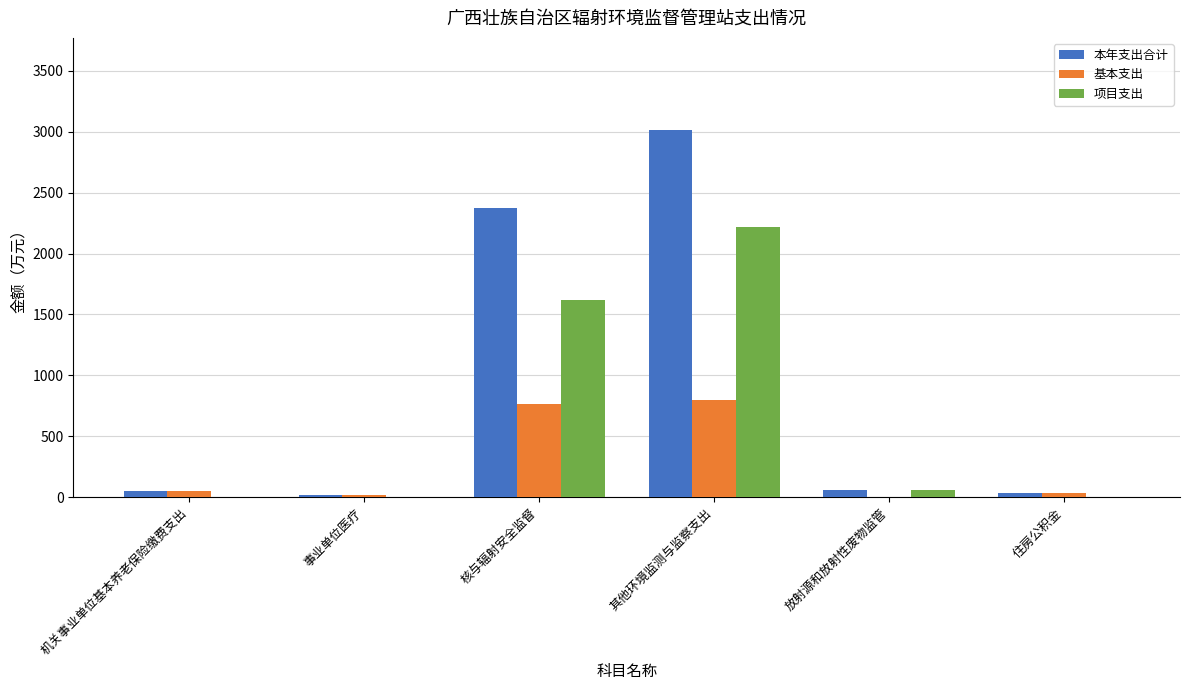

At which label does 项目支出 first exceed 61?

核与辐射安全监督